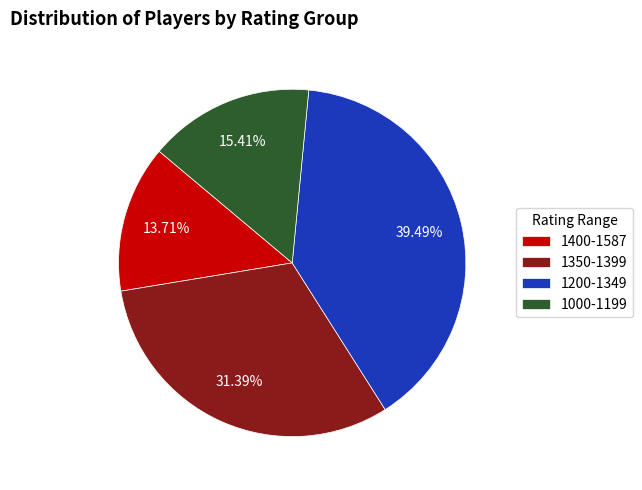

Approximately how many times larger is the value at 1400-1587 compared to 1000-1199?

0.9